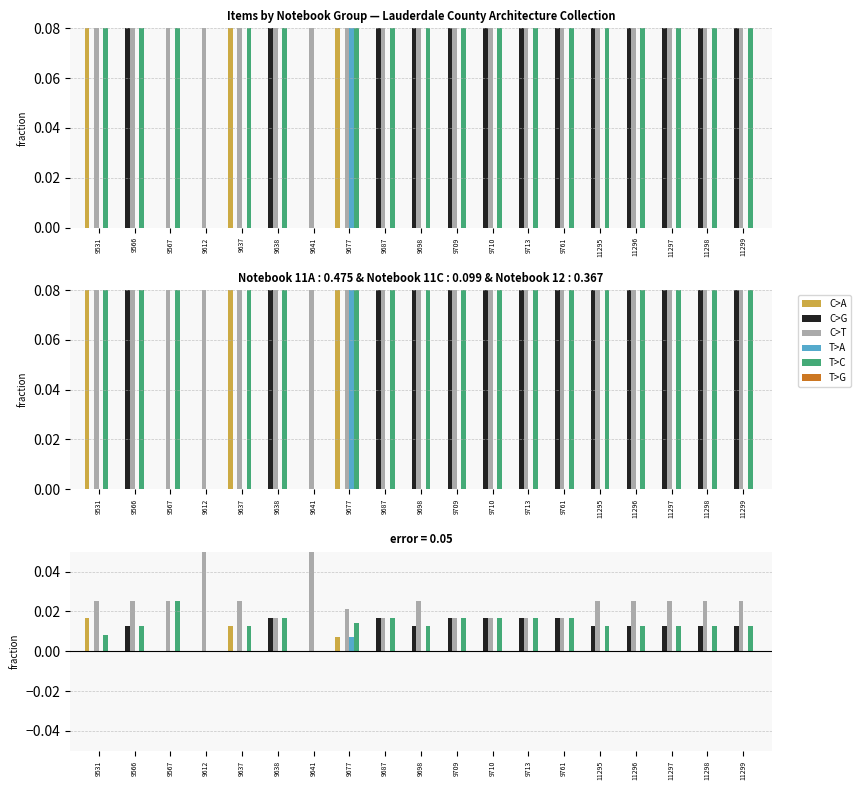

How many groups of bars are there?

19